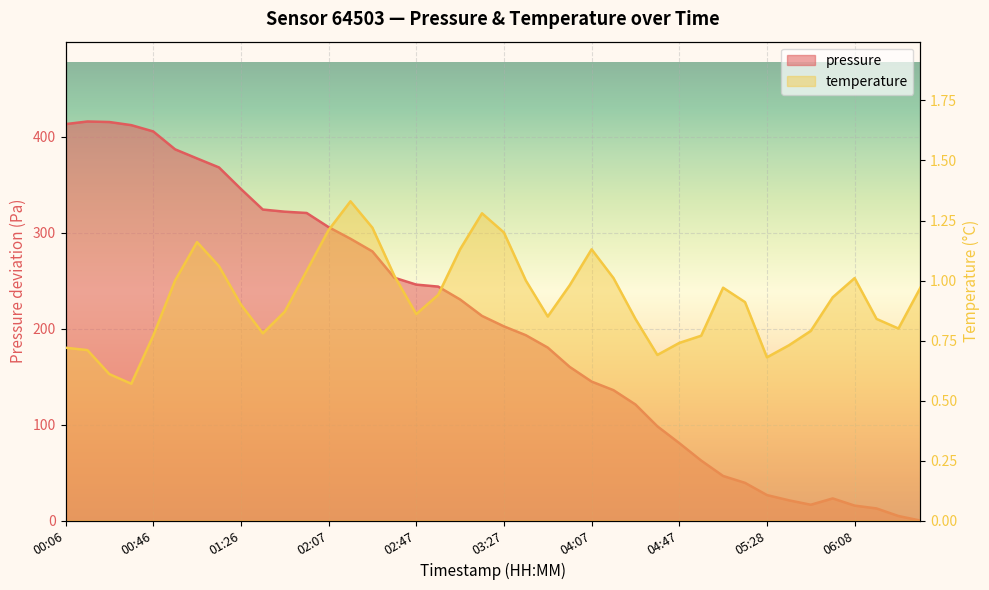

What is the maximum value shown in the chart?

415.8